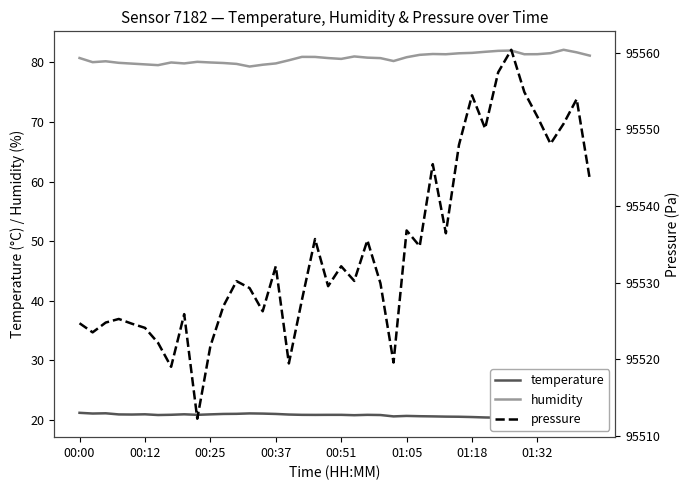

What is the difference between the second highest and minimum values in the temperature series?

0.9